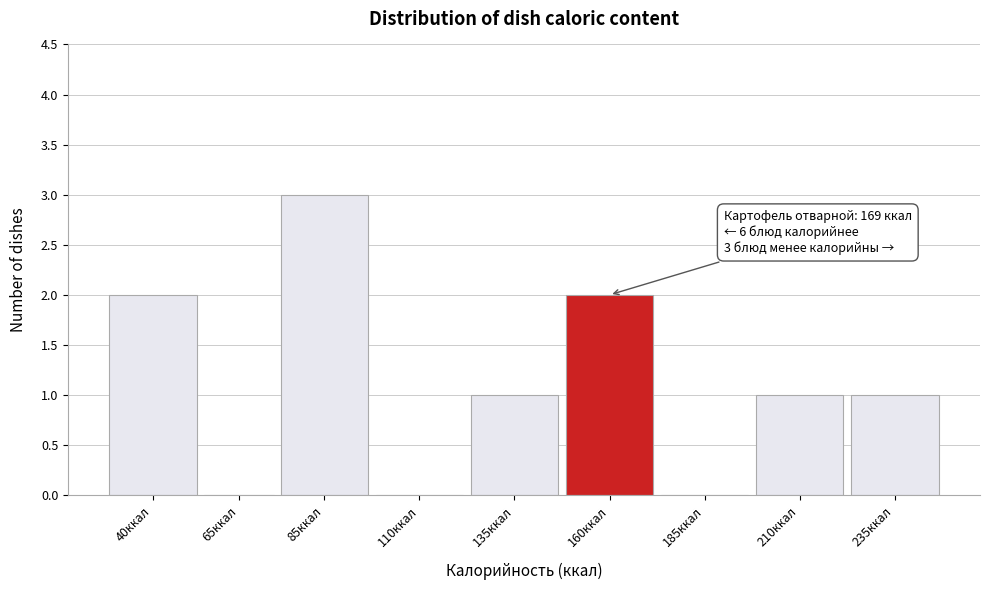

Reading right to left, list all the values displayed in this chart.

235ккал=1	210ккал=1	185ккал=0	160ккал=2	135ккал=1	110ккал=0	85ккал=3	65ккал=0	40ккал=2